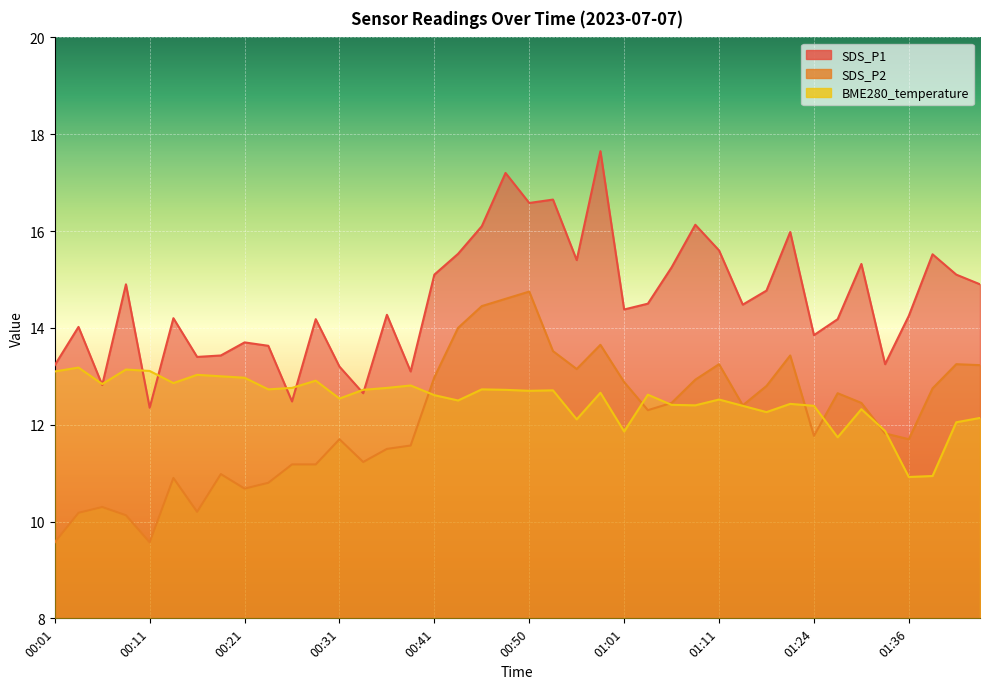

Reading left to right, extract all data points from this chart.

SDS_P1: 13.2	14.0	12.8	14.9	12.3	14.2	13.4	13.4	13.7	13.6	12.5	14.2	13.2	12.7	14.3	13.1	15.1	15.5	16.1	17.2	16.6	16.6	15.4	17.6	14.4	14.5	15.2	16.1	15.6	14.5	14.8	16.0	13.8	14.2	15.3	13.2	14.2	15.5	15.1	14.9
SDS_P2: 9.6	10.2	10.3	10.1	9.6	10.9	10.2	11.0	10.7	10.8	11.2	11.2	11.7	11.2	11.5	11.6	13.0	14.0	14.4	14.6	14.8	13.5	13.2	13.7	12.9	12.3	12.4	12.9	13.2	12.4	12.8	13.4	11.8	12.7	12.4	11.8	11.7	12.8	13.2	13.2
BME280_temperature: 13.1	13.2	12.8	13.1	13.1	12.9	13.0	13.0	13.0	12.7	12.8	12.9	12.5	12.7	12.8	12.8	12.6	12.5	12.7	12.7	12.7	12.7	12.1	12.7	11.9	12.6	12.4	12.4	12.5	12.4	12.3	12.4	12.4	11.7	12.3	11.9	10.9	10.9	12.1	12.1